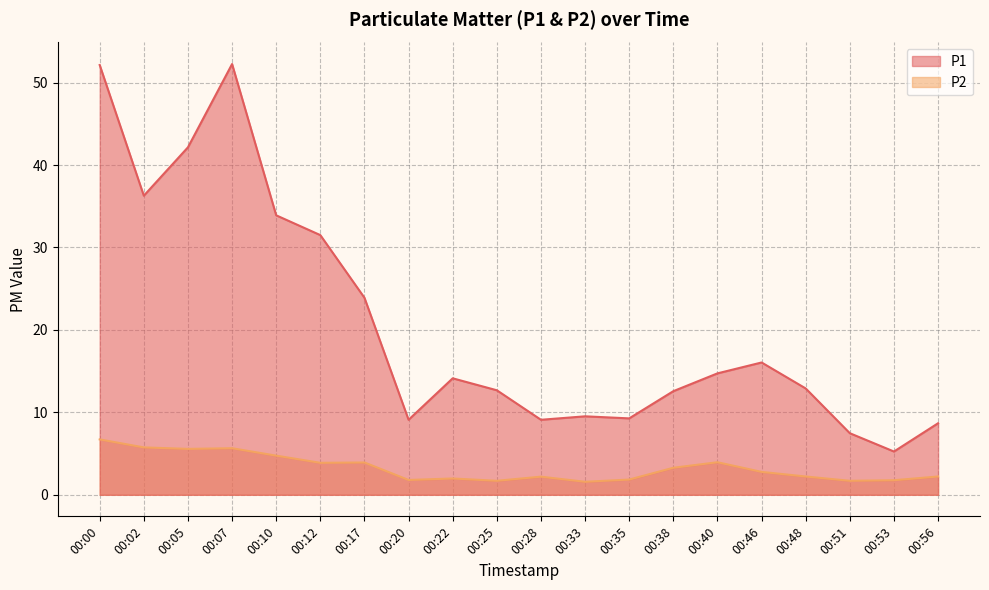

Reading right to left, list all the values displayed in this chart.

P1: 8.7	5.2	7.5	12.9	16.1	14.7	12.6	9.3	9.5	9.1	12.7	14.1	9.1	23.9	31.5	33.9	52.2	42.1	36.3	52.1
P2: 2.2	1.8	1.7	2.2	2.8	4.0	3.3	1.9	1.6	2.2	1.7	2.0	1.8	3.9	3.9	4.8	5.7	5.6	5.8	6.7